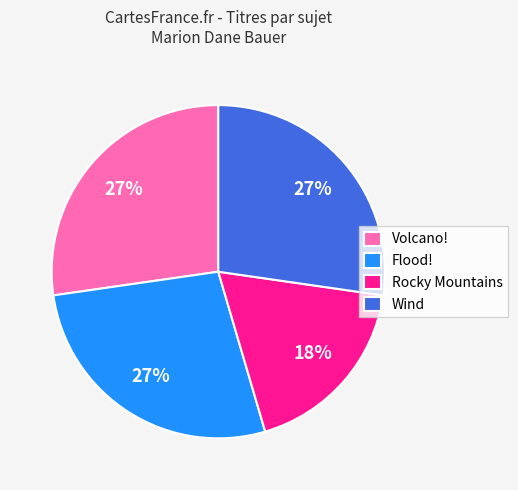

What percentage is the Flood! slice, to the nearest percent?

27%